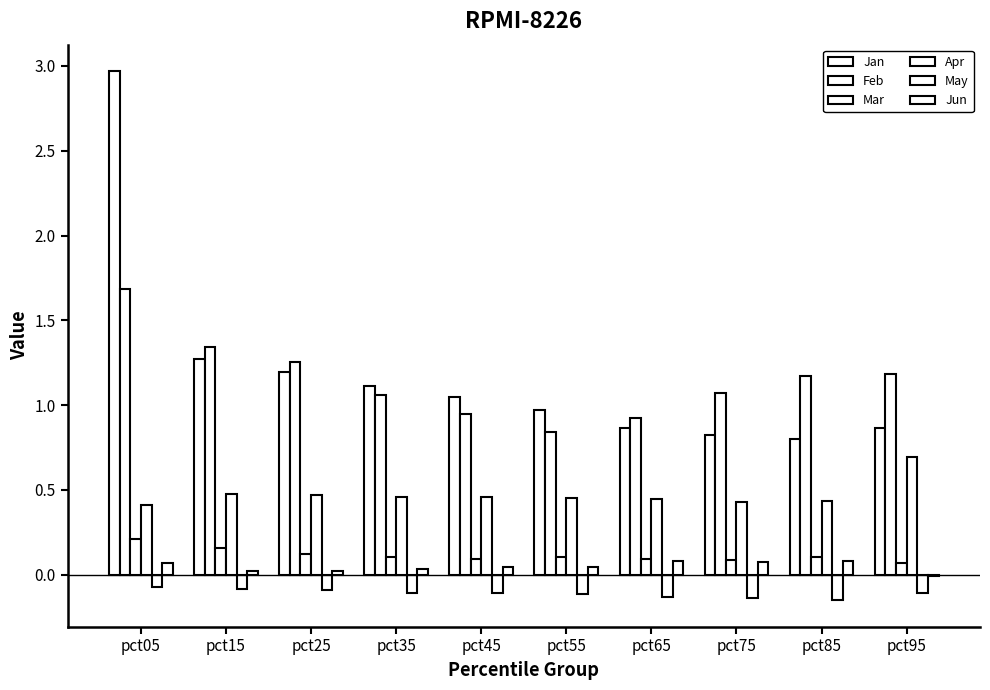

How many data points does each series have?

10